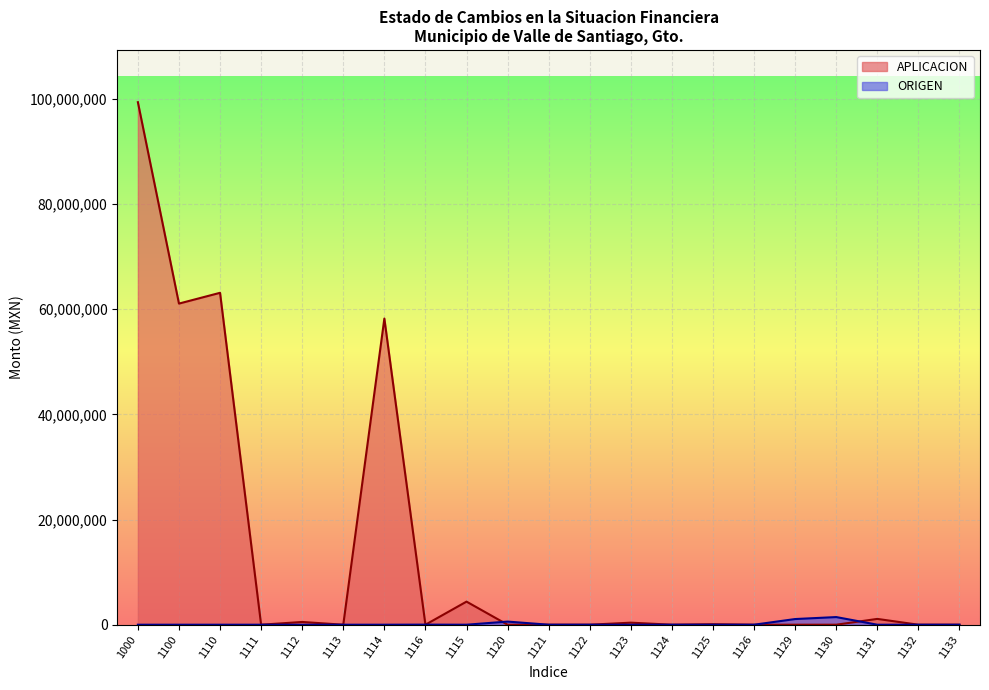

True or false: ORIGEN has a value of 0.0 at 1100.

True